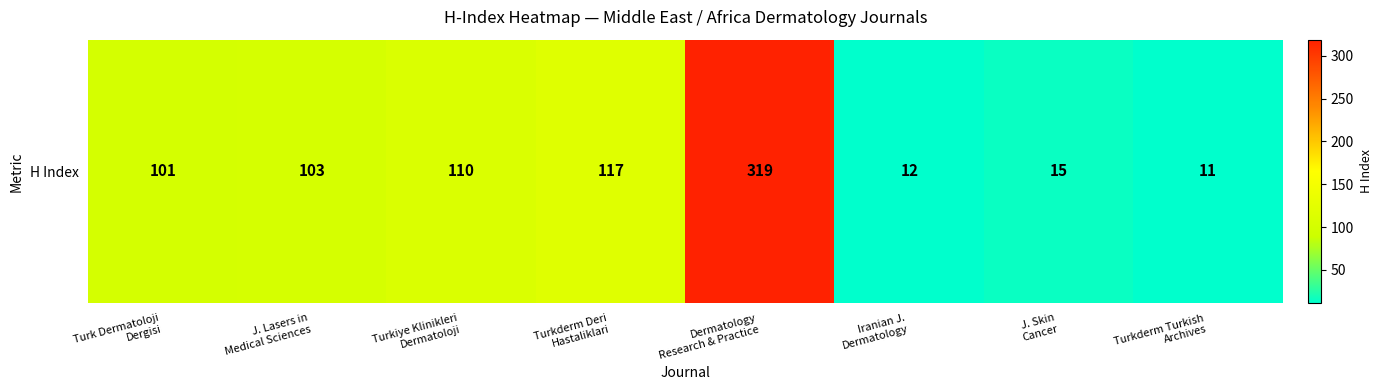

Reading left to right, list all the values displayed in this chart.

Turk Dermatoloji
Dergisi=101	J. Lasers in
Medical Sciences=103	Turkiye Klinikleri
Dermatoloji=110	Turkderm Deri
Hastaliklari=117	Dermatology
Research & Practice=319	Iranian J.
Dermatology=12	J. Skin
Cancer=15	Turkderm Turkish
Archives=11